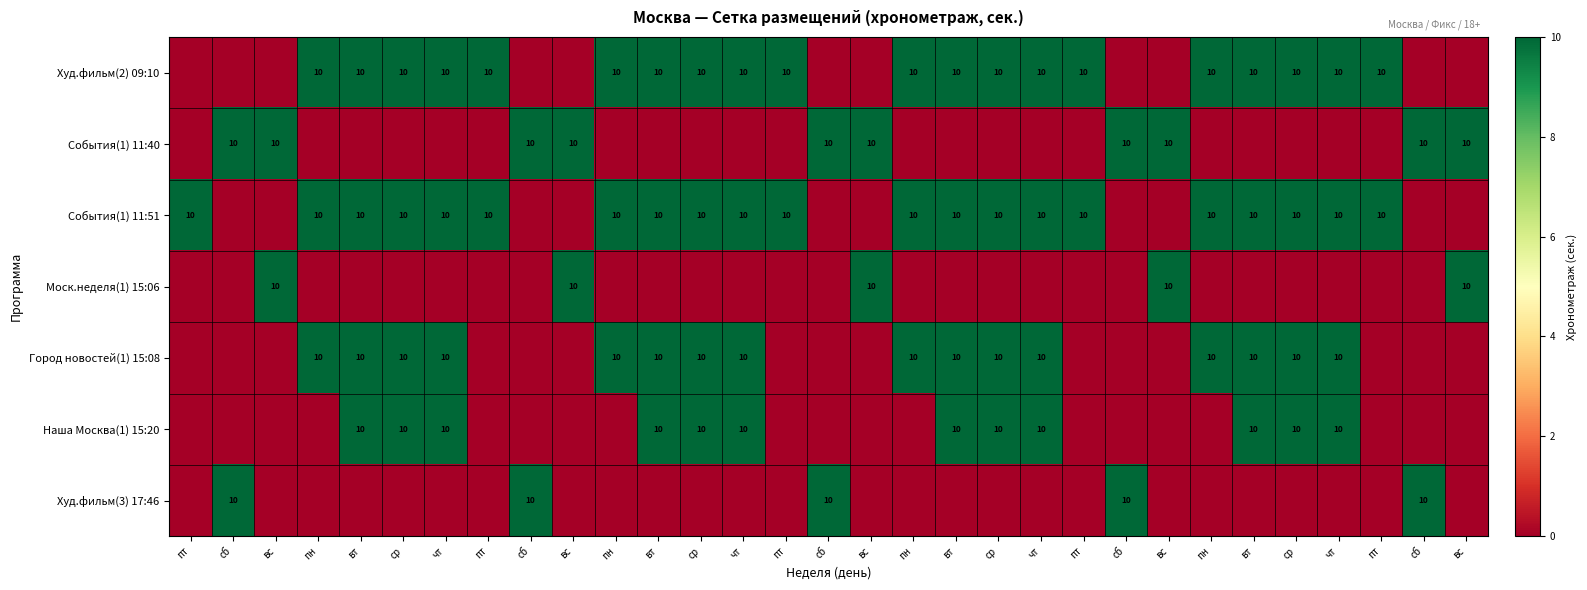

At which category does the chart reach its minimum across all series?

пт